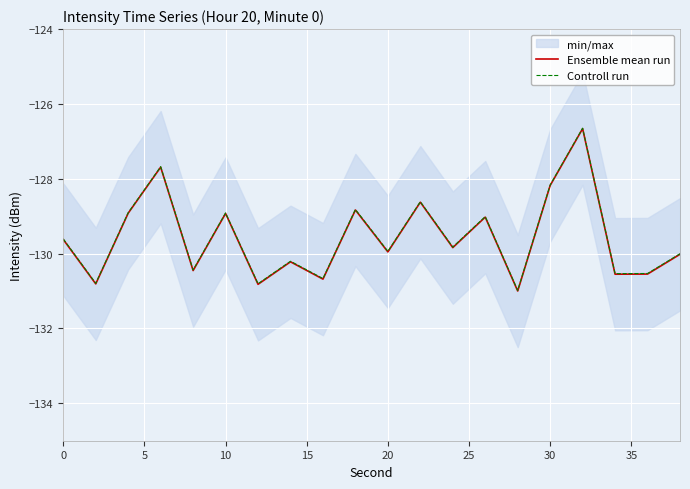

Is it true that Ensemble mean run equals -128.9 at 10?

True